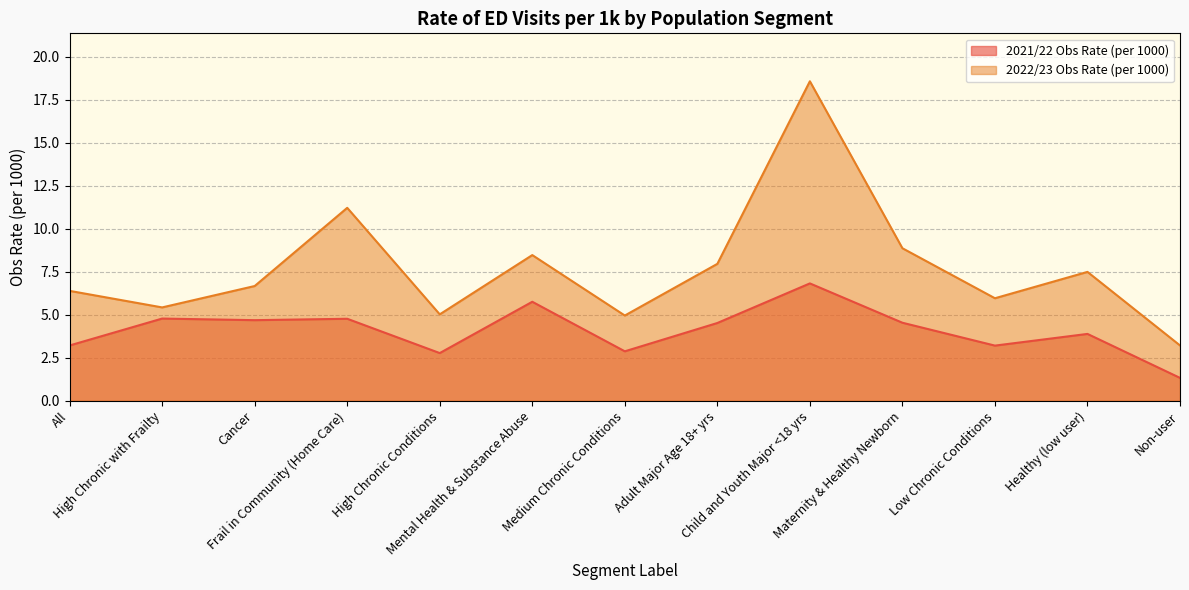

True or false: 2021/22 Obs Rate (per 1000) and 2022/23 Obs Rate (per 1000) cross at least once.

False